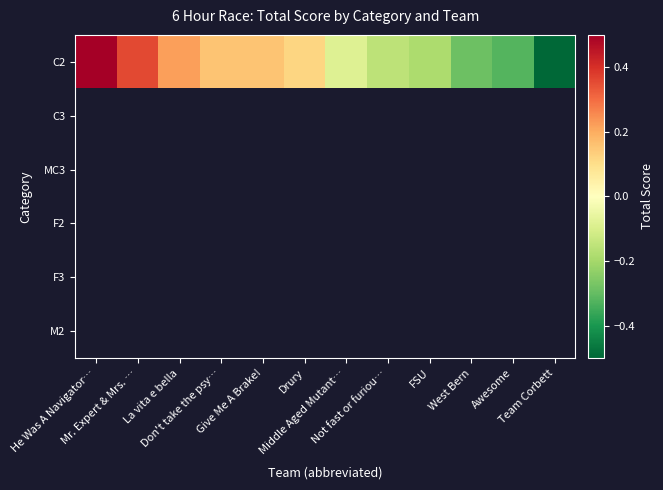

Which series has the largest total across all categories?

C2